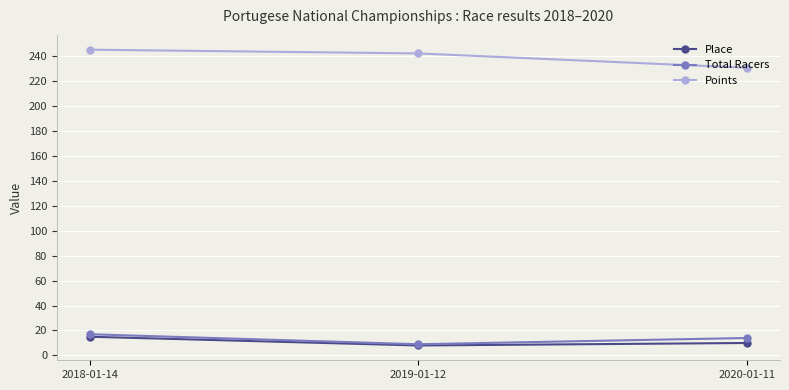

At which label is Points closest to 237?

2019-01-12